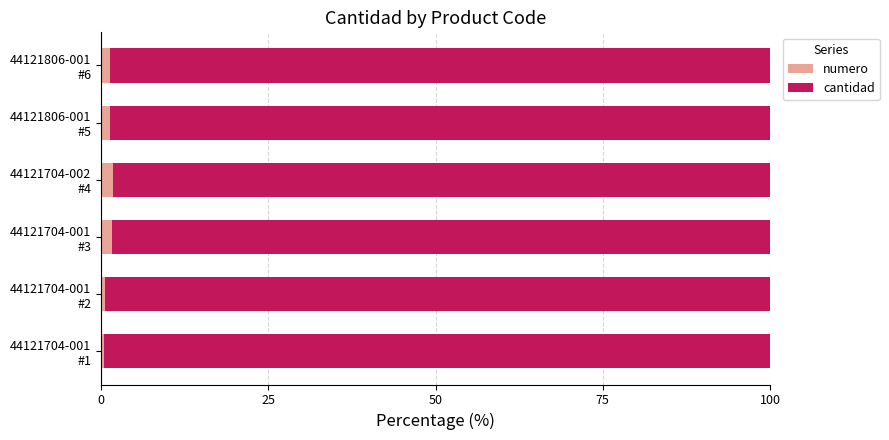

What is the sum of all numero values?

7.1